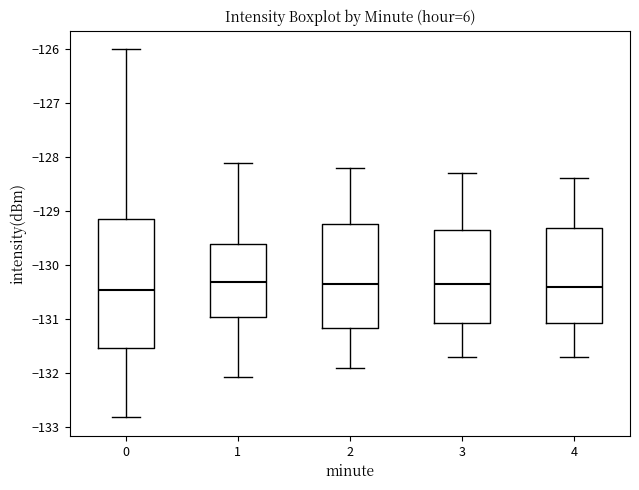

Where is the lower edge of the box at x = 1 on the y-axis? The values are not printed on the chart, so give them approximately, as read against the axis.

-131.0